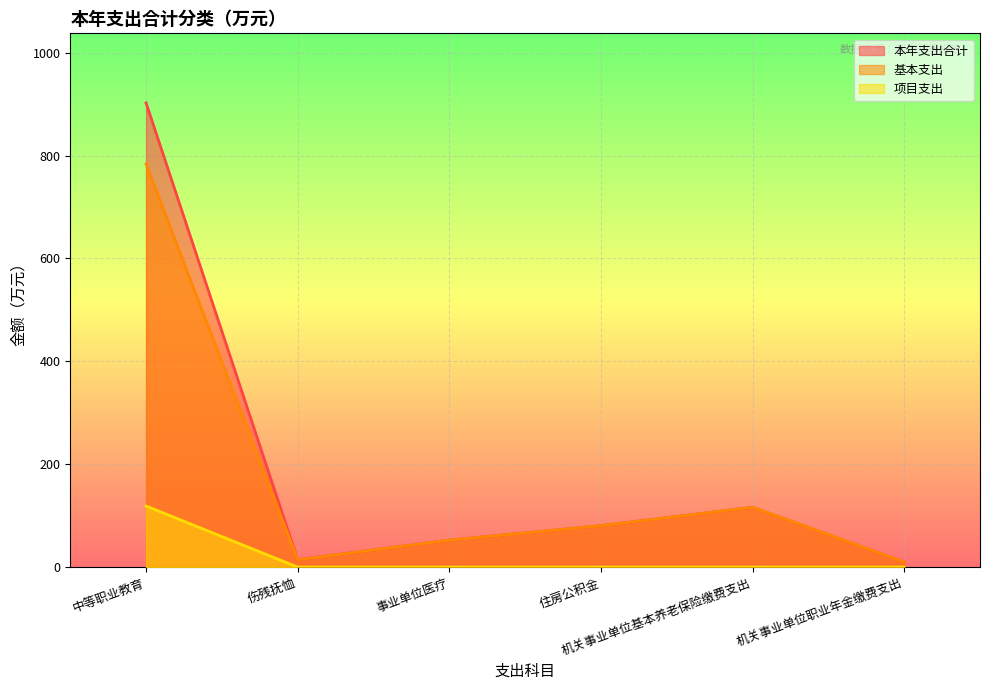

List the labels in order of 基本支出 value, largest first.

中等职业教育, 机关事业单位基本养老保险缴费支出, 住房公积金, 事业单位医疗, 伤残抚恤, 机关事业单位职业年金缴费支出